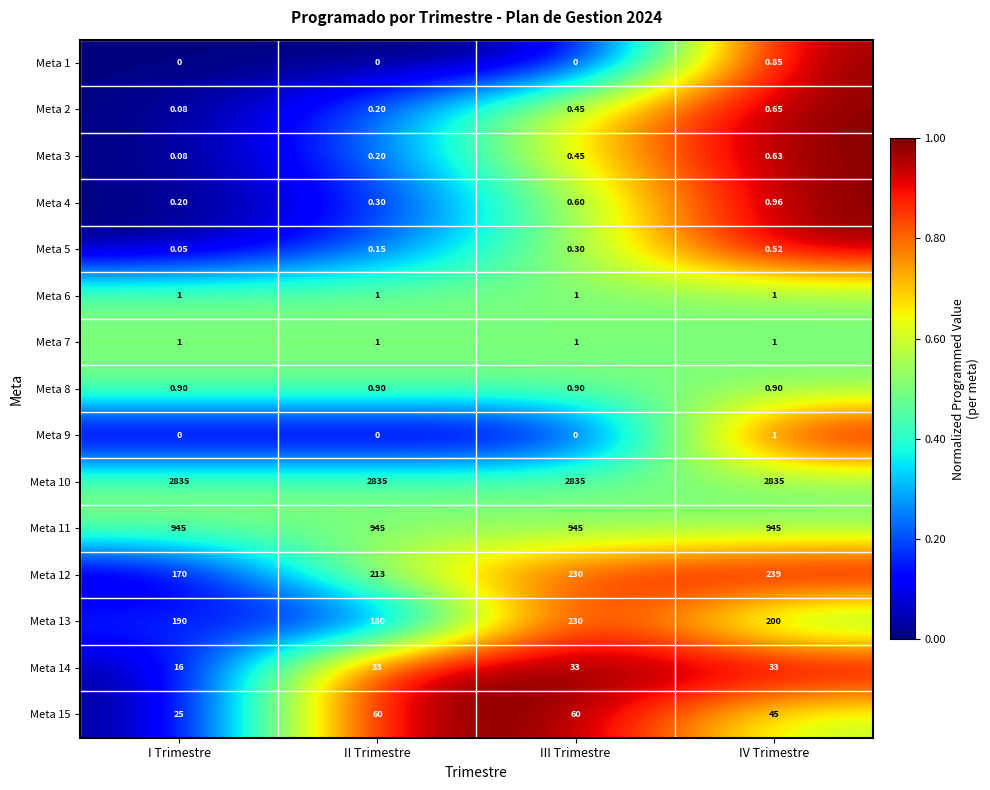

Which series changed the most between III Trimestre and IV Trimestre?

Meta 13